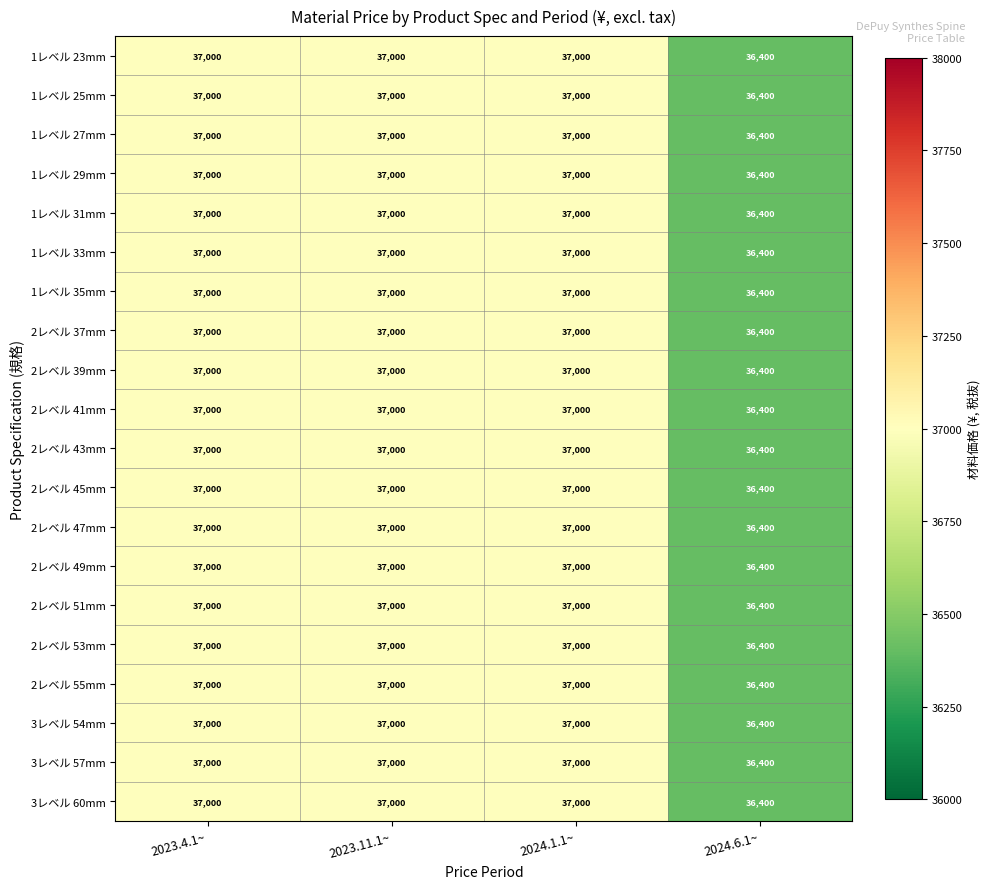

The value of 2レベル 49mm at 2023.11.1~ is 37000. True or false?

True